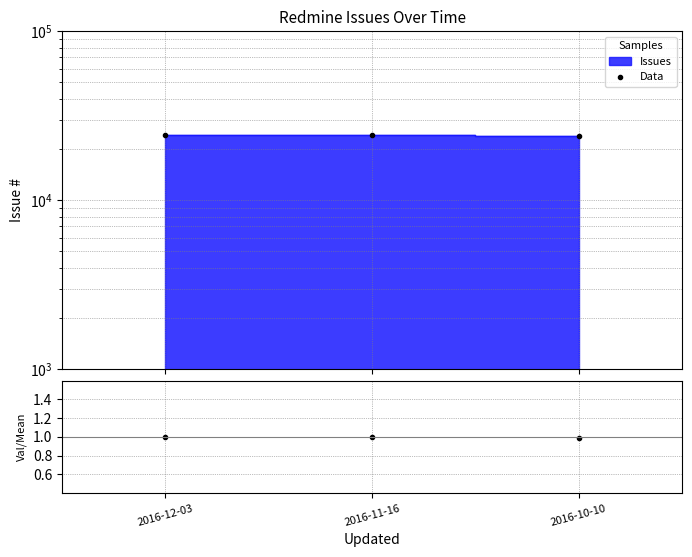

Which series changed the most between 2016-12-03 and 2016-10-10?

Data